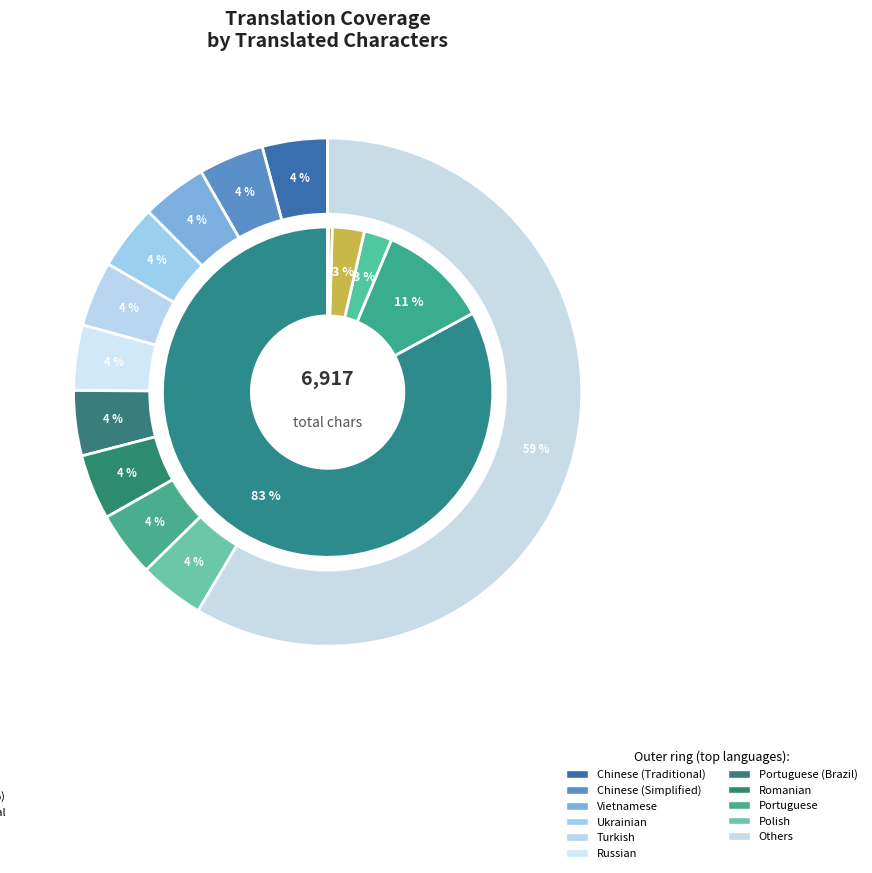

What is the smallest slice in the pie chart?

English